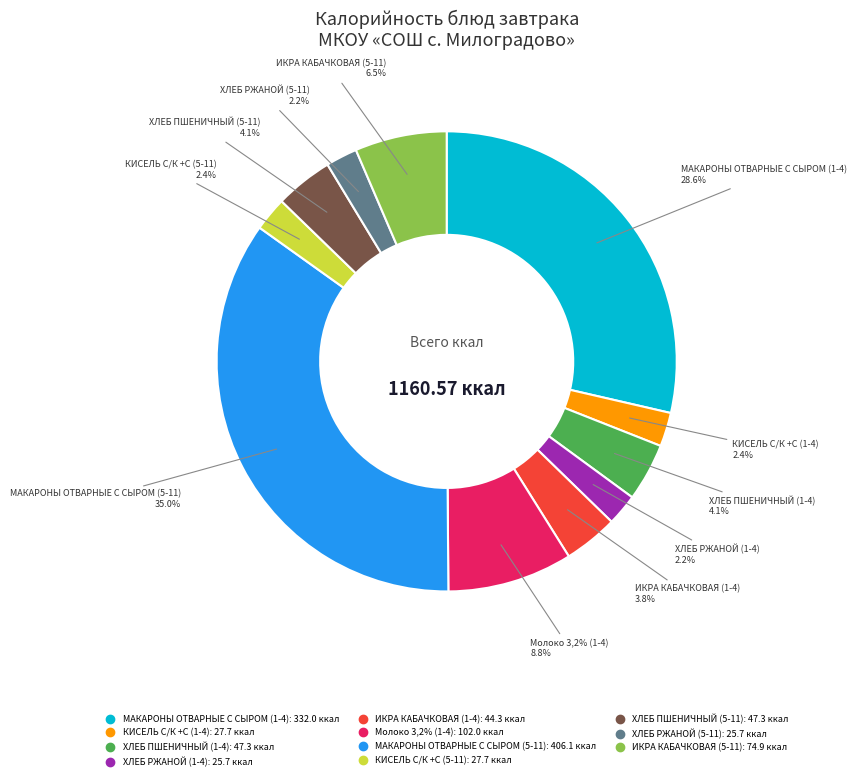

Approximately how many times larger is the value at ХЛЕБ ПШЕНИЧНЫЙ (5-11) compared to КИСЕЛЬ С/К +С (5-11)?

1.7